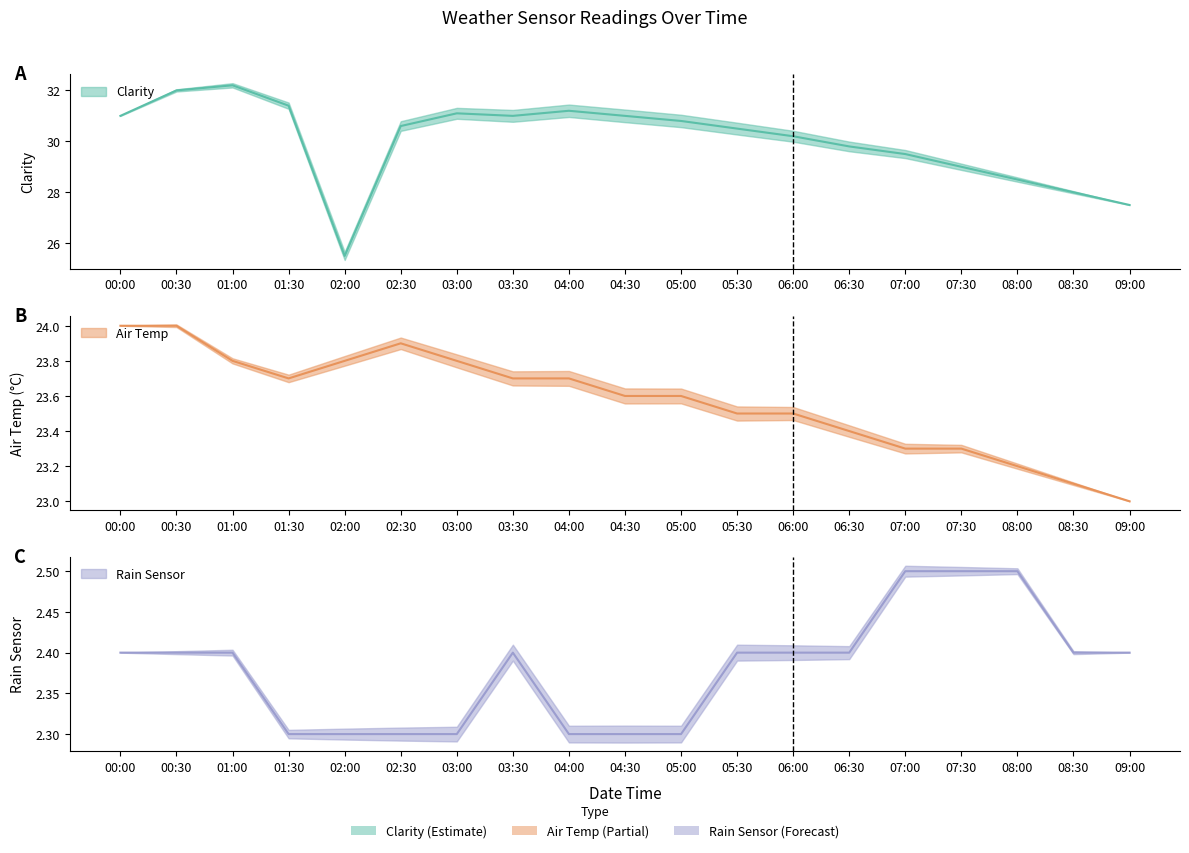

True or false: Clarity and Air Temp intersect in this chart.

False